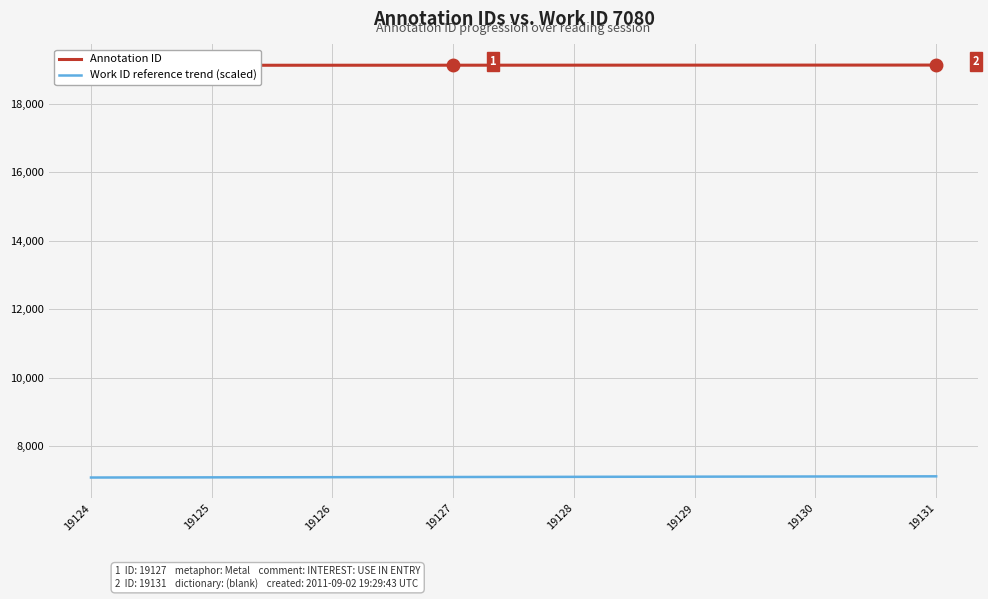

List the labels in order of Annotation ID value, largest first.

19131, 19130, 19129, 19128, 19127, 19126, 19125, 19124